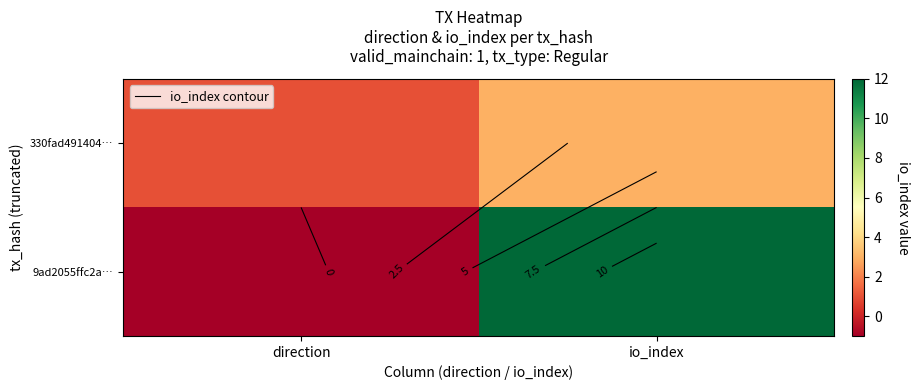

At how many categories does at least one series exceed 6?

1